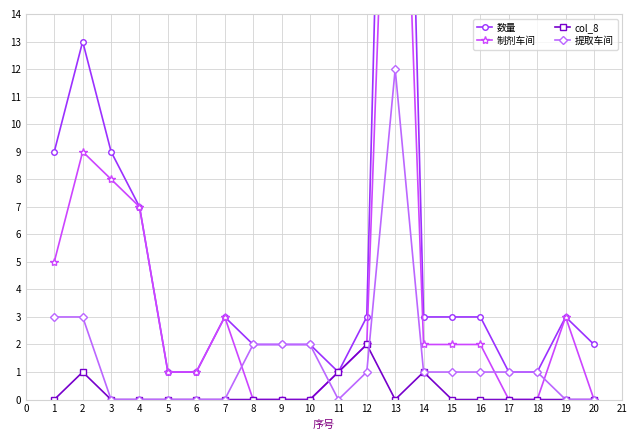

How many interior local valleys does the col_8 series have?

1